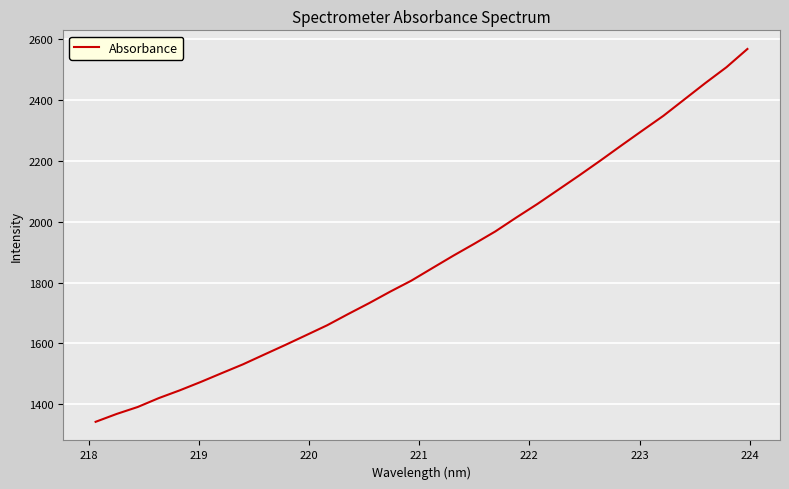

What is the greatest value displayed?

2567.6